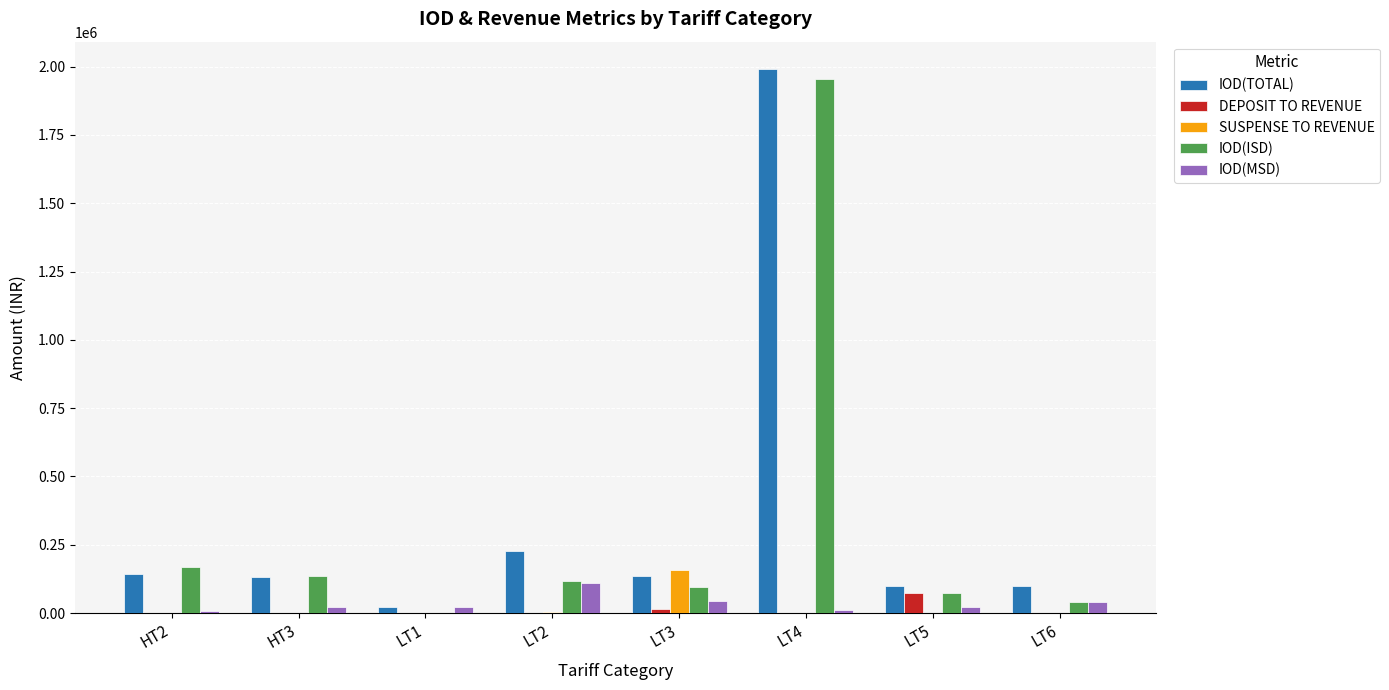

Which series has the largest total across all categories?

IOD(TOTAL)